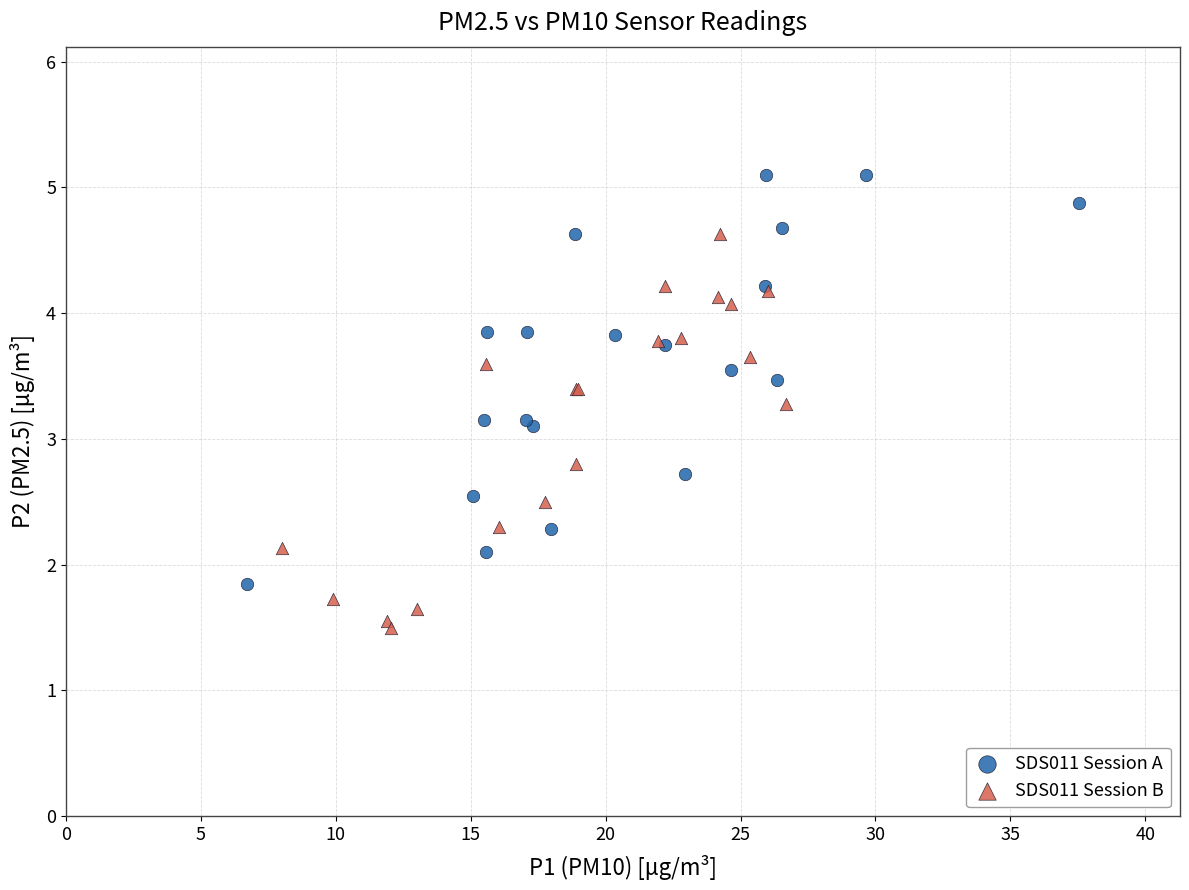

Which series reaches the maximum Y coordinate?

SDS011 Session A